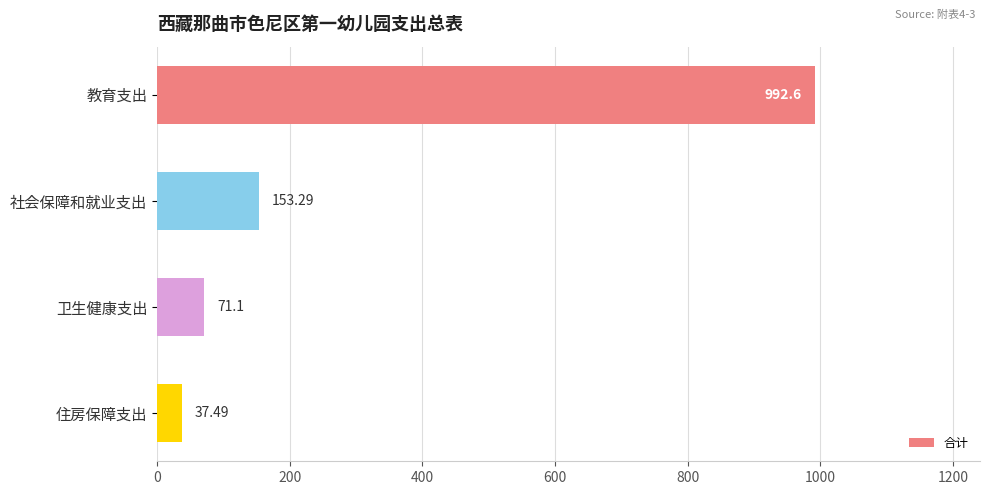

List the labels in order of value, smallest first.

住房保障支出, 卫生健康支出, 社会保障和就业支出, 教育支出